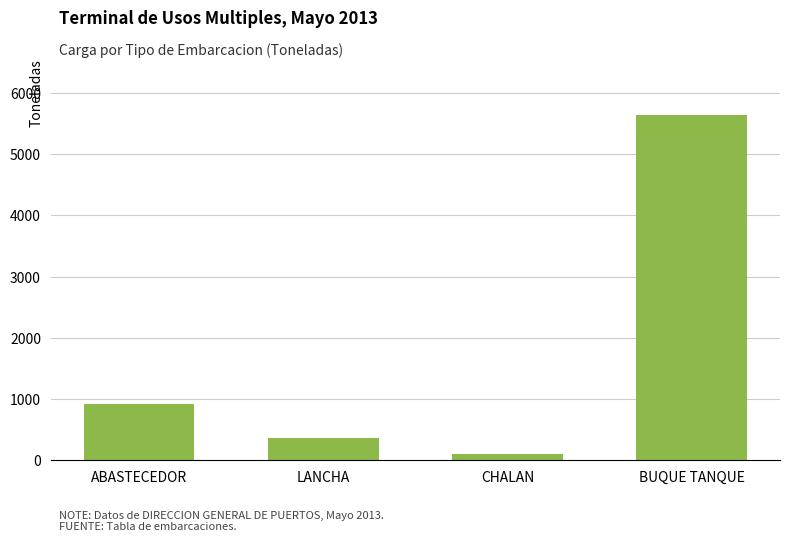

List the labels in order of value, smallest first.

CHALAN, LANCHA, ABASTECEDOR, BUQUE TANQUE